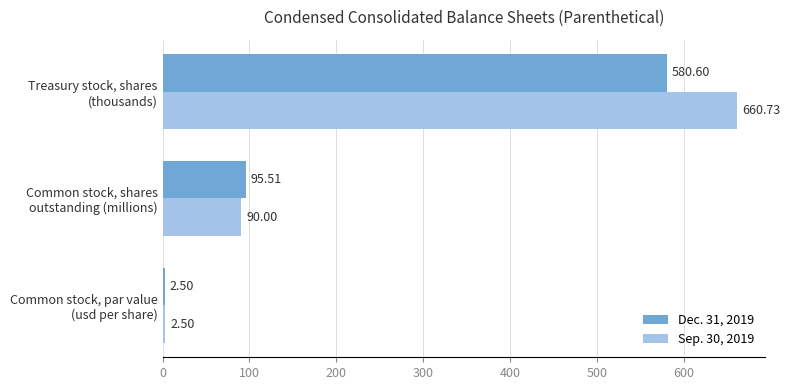

Which series has the largest range (max minus min)?

Sep. 30, 2019